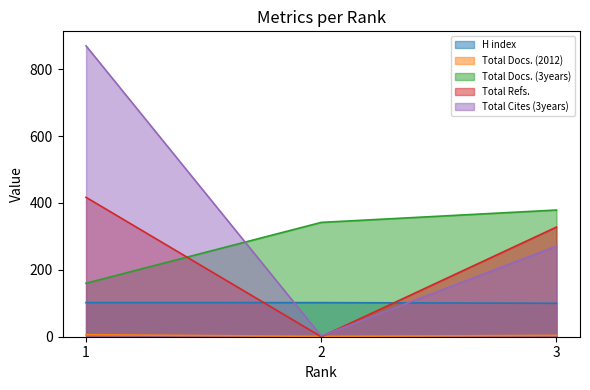

Count the number of categories in the chart.

3